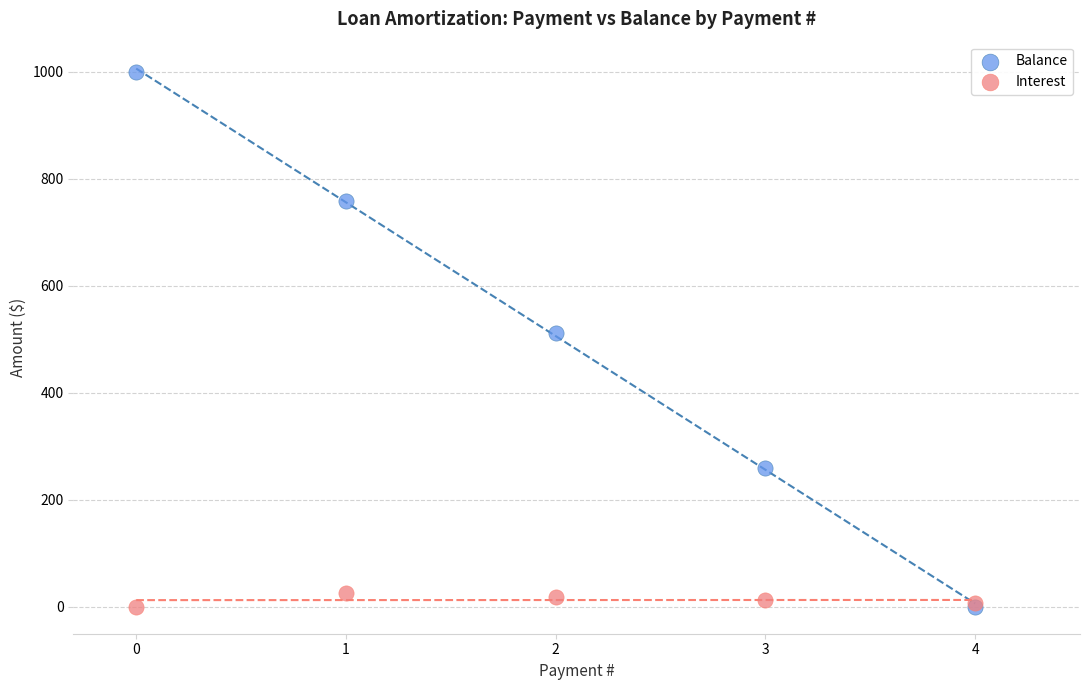

Across all series, what Y value is closest to 500?

512.3